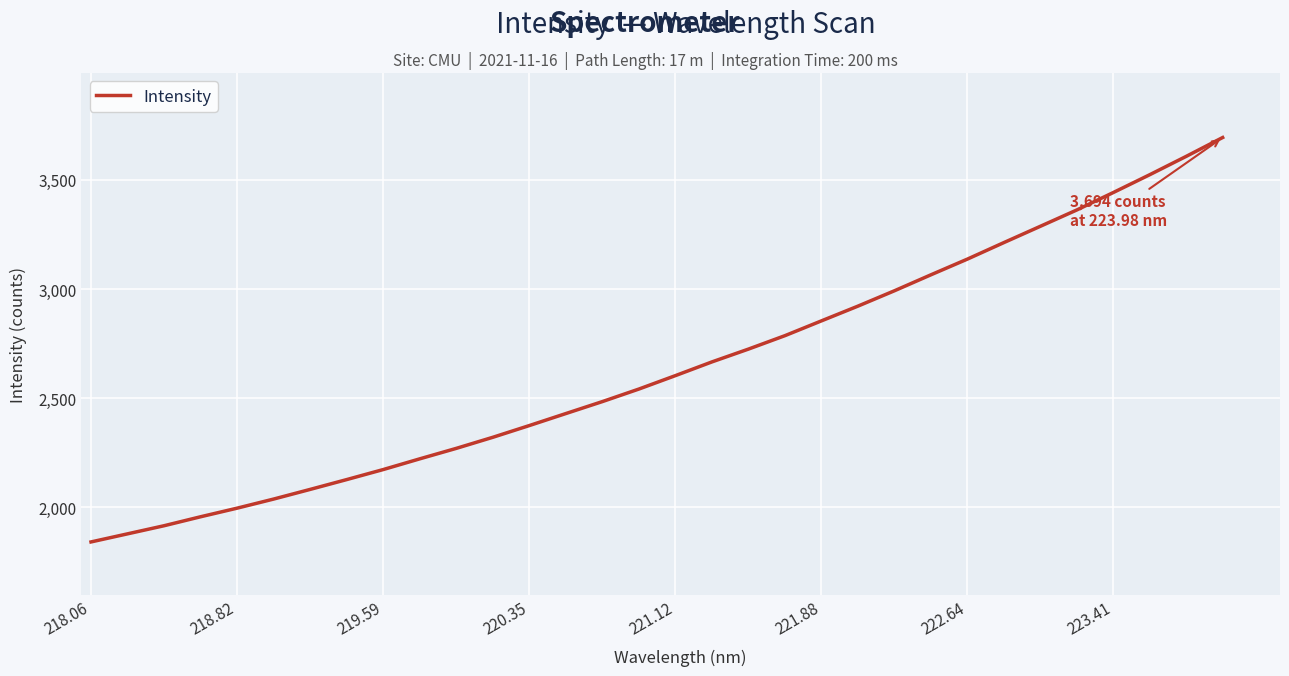

What is the maximum value shown in the chart?

3693.9